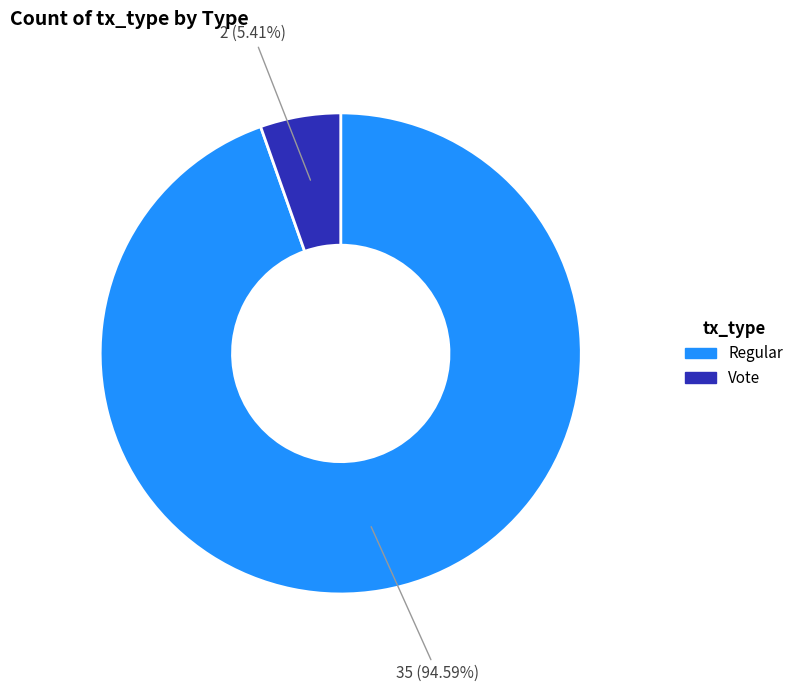

How many slices are in this pie chart?

2